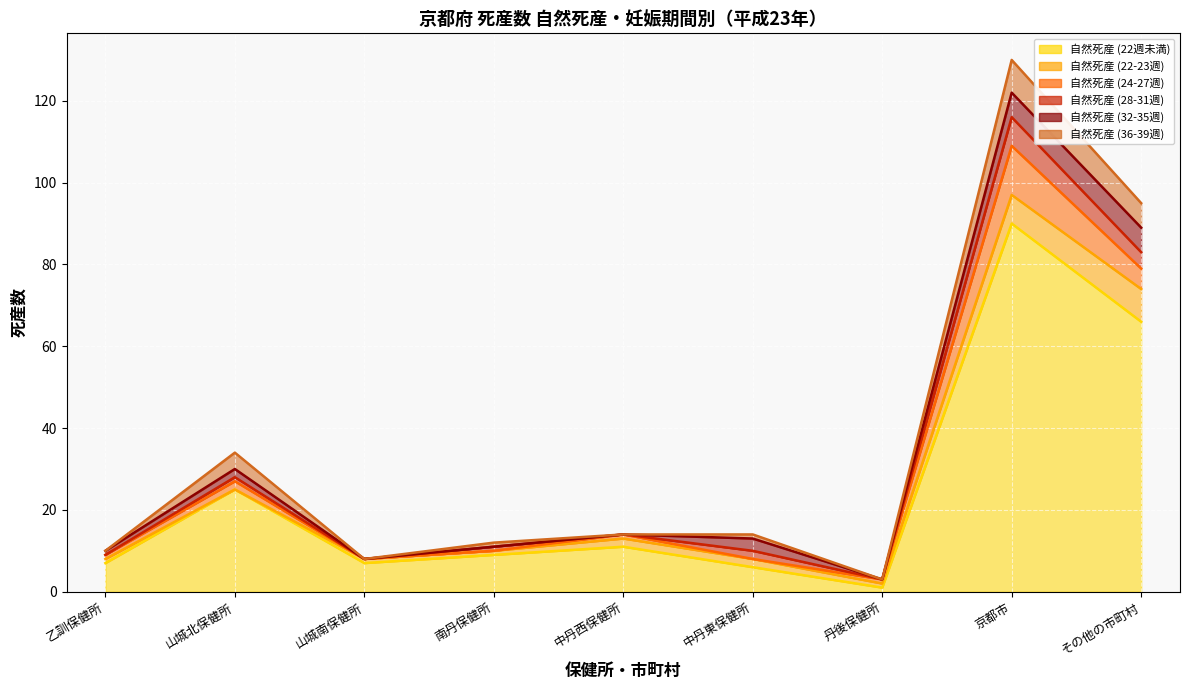

At which category does the chart reach its peak across all series?

京都市